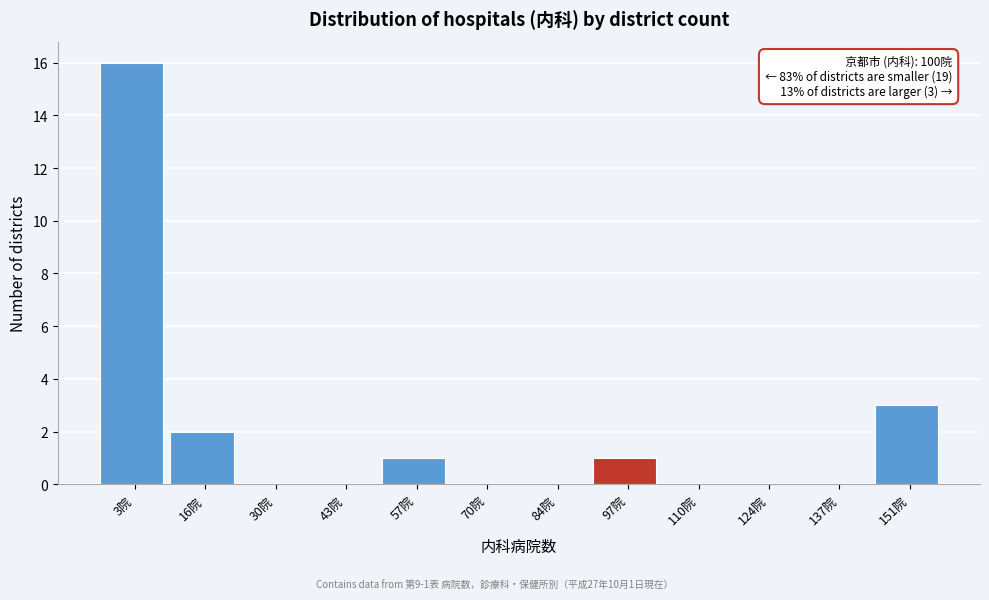

Reading left to right, list all the values displayed in this chart.

3院=16	16院=2	30院=0	43院=0	57院=1	70院=0	84院=0	97院=1	110院=0	124院=0	137院=0	151院=3